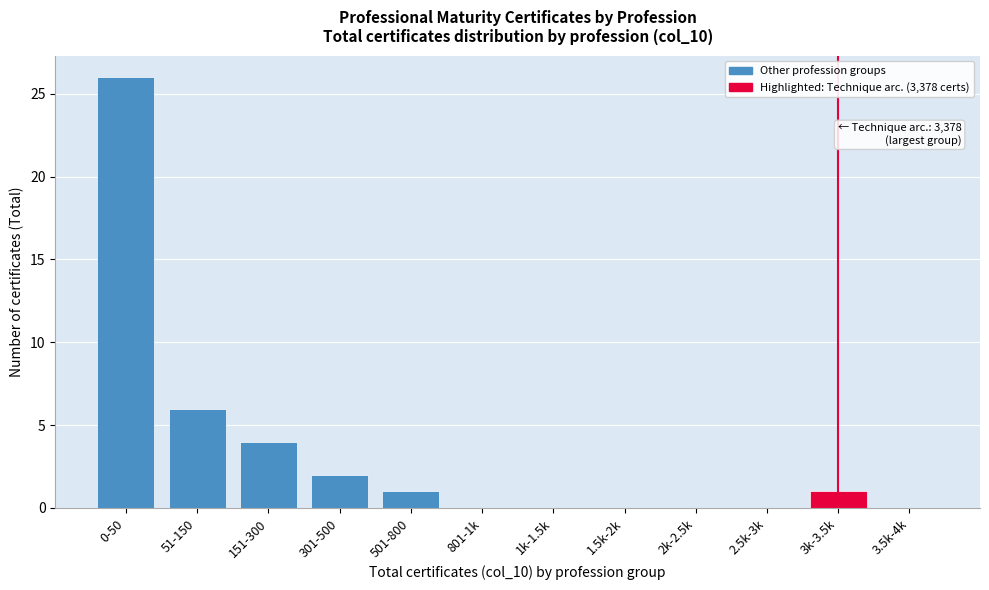

Reading left to right, transcribe all the data shown in this chart.

0-50=26	51-150=6	151-300=4	301-500=2	501-800=1	801-1k=0	1k-1.5k=0	1.5k-2k=0	2k-2.5k=0	2.5k-3k=0	3k-3.5k=1	3.5k-4k=0